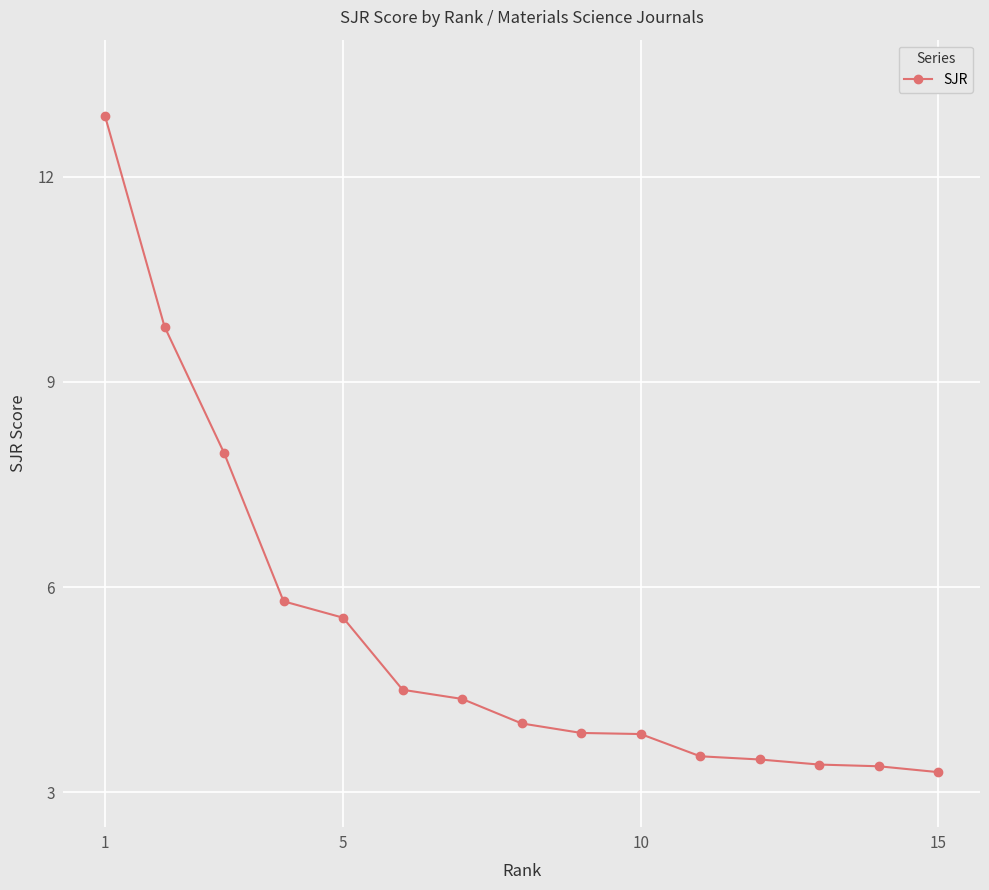

What is the minimum value shown in the chart?

3.3